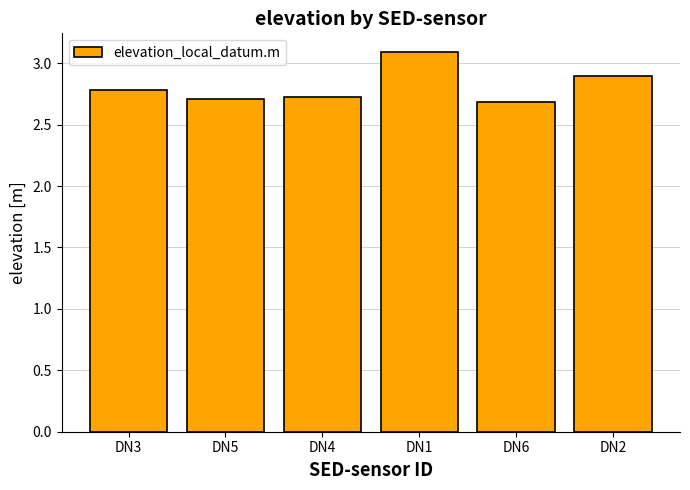

Is it true that the value at DN5 is 2.7?

True